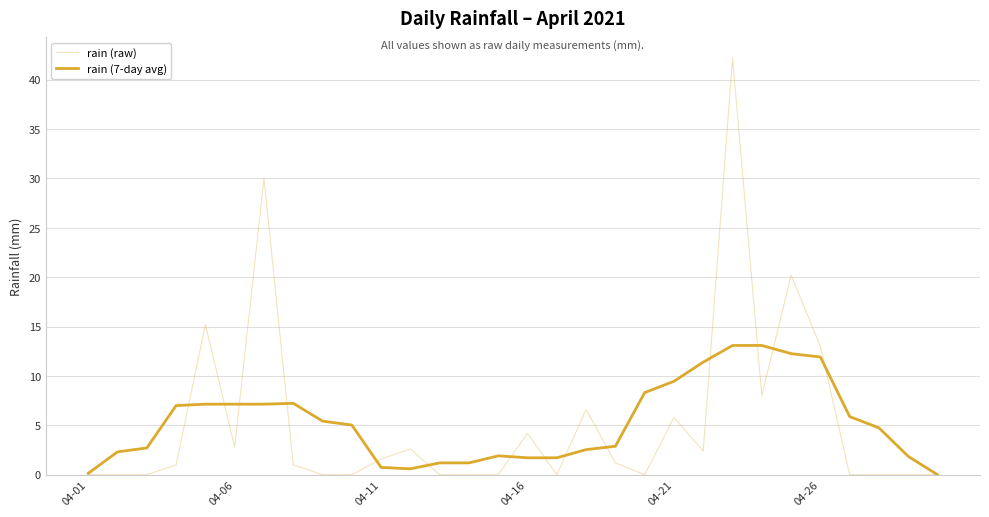

Does the chart have visible grid lines?

Yes